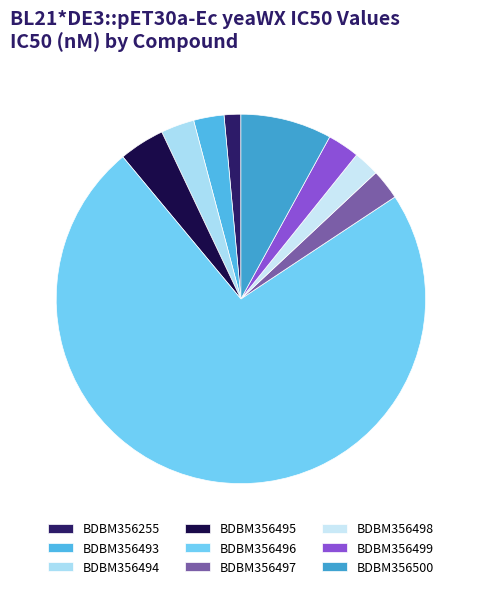

Rank the categories by value from lowest to highest.

BDBM356255, BDBM356498, BDBM356493, BDBM356497, BDBM356499, BDBM356494, BDBM356495, BDBM356500, BDBM356496